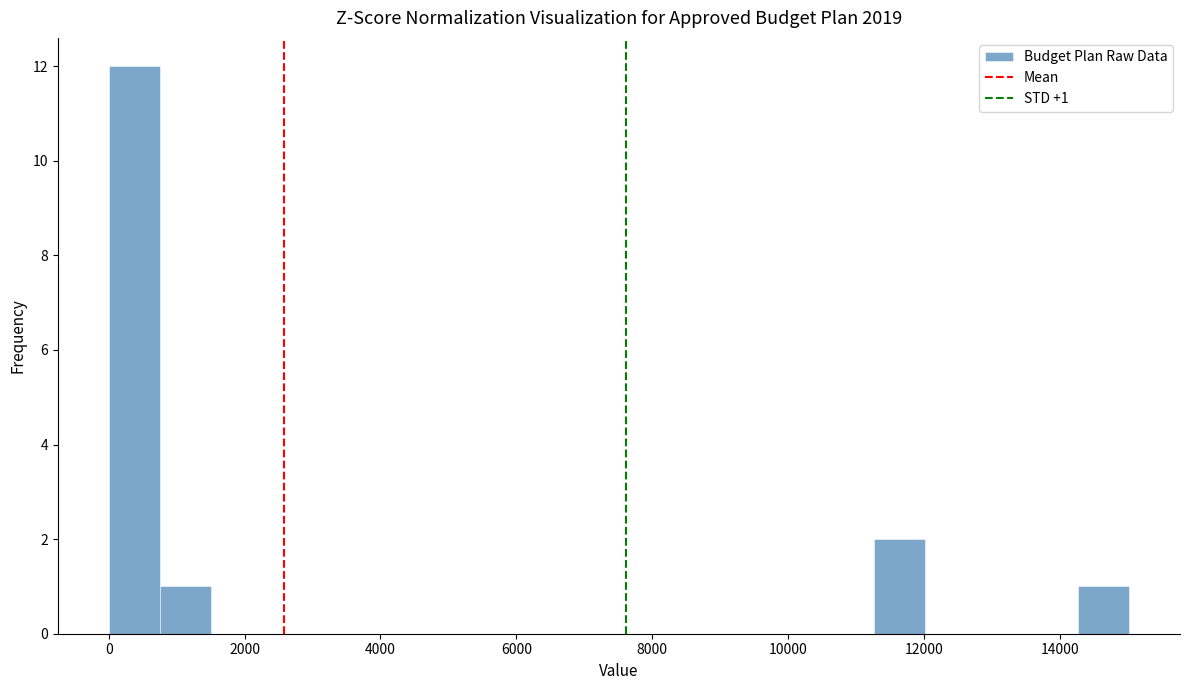

Read against the x-axis, roughly where is the centre of the tallest bar?

400